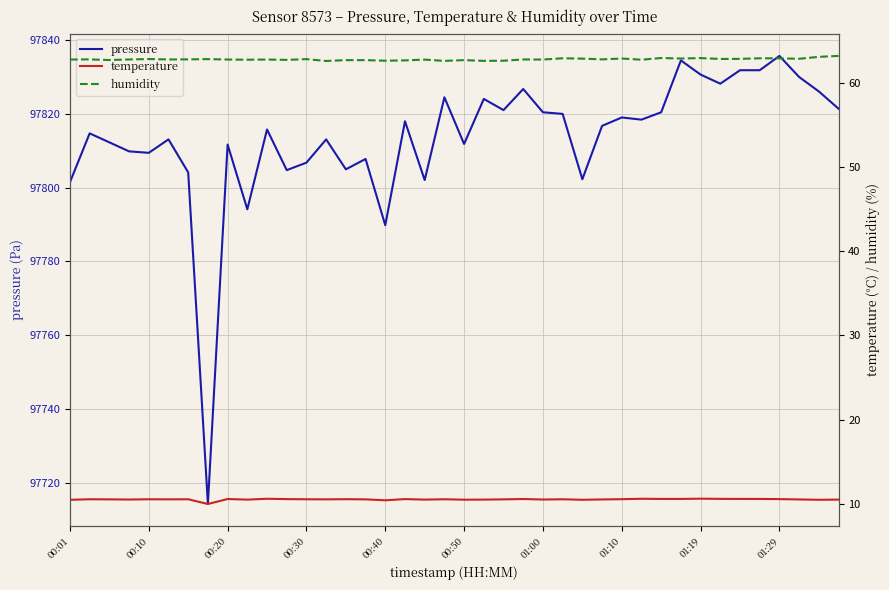

True or false: temperature and pressure cross at least once.

False